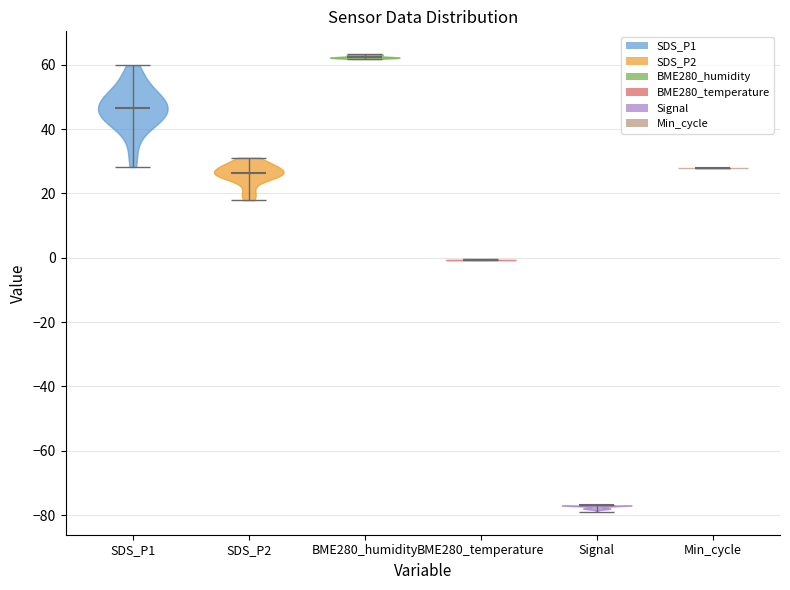

Reading left to right, read every violin against the y-axis: where its median line is, and the lowest and highest points it reaches. The values are not printed on the chart, so give them approximately, as read against the axis.

SDS_P1: median line 46, lowest point 28, highest point 60
SDS_P2: median line 26, lowest point 18, highest point 32
BME280_humidity: median line 62, lowest point 62, highest point 64
BME280_temperature: median line 0, lowest point 0, highest point 0
Signal: median line -76, lowest point -78, highest point -76
Min_cycle: median line 28, lowest point 28, highest point 28